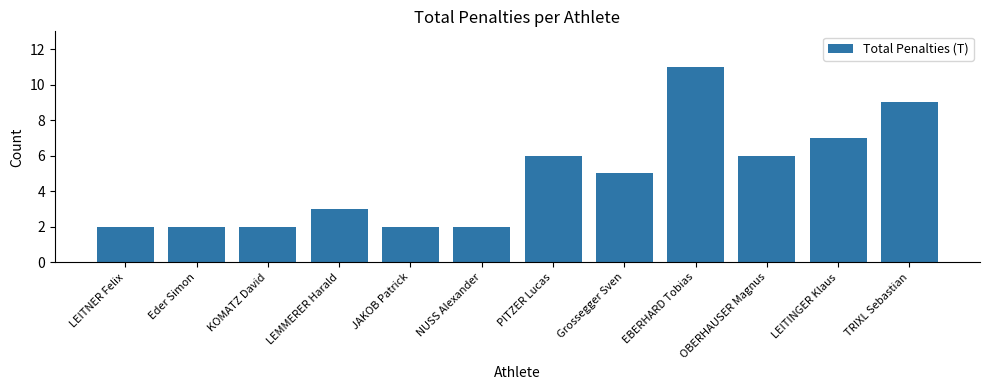

What is the approximate value at OBERHAUSER Magnus?

6